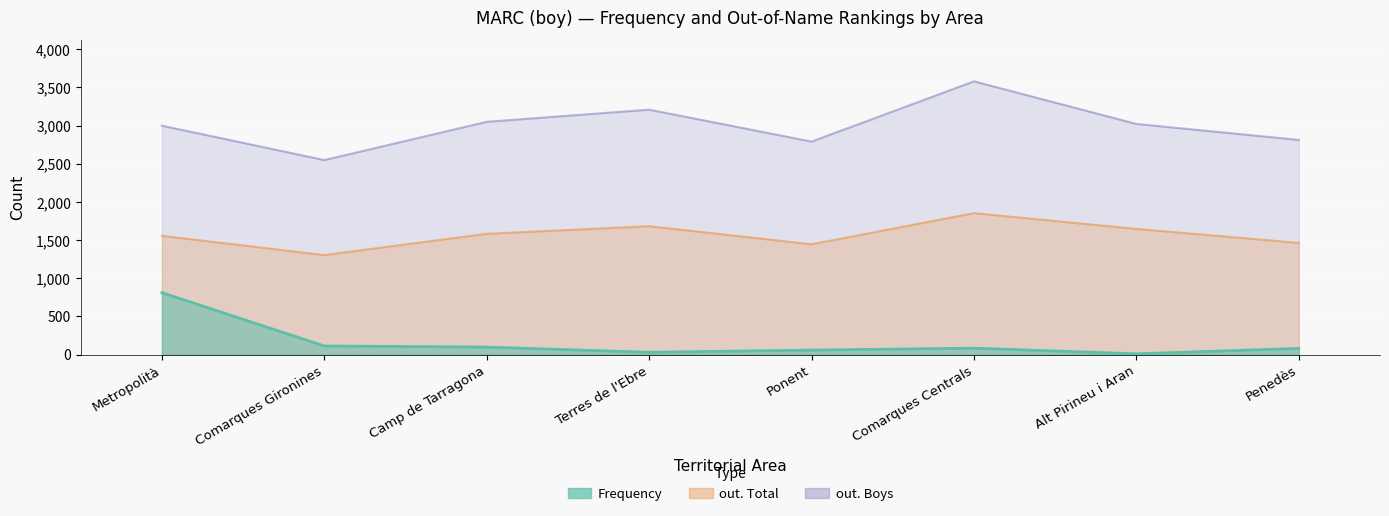

At which category does out. Boys reach its first local valley?

Comarques Gironines